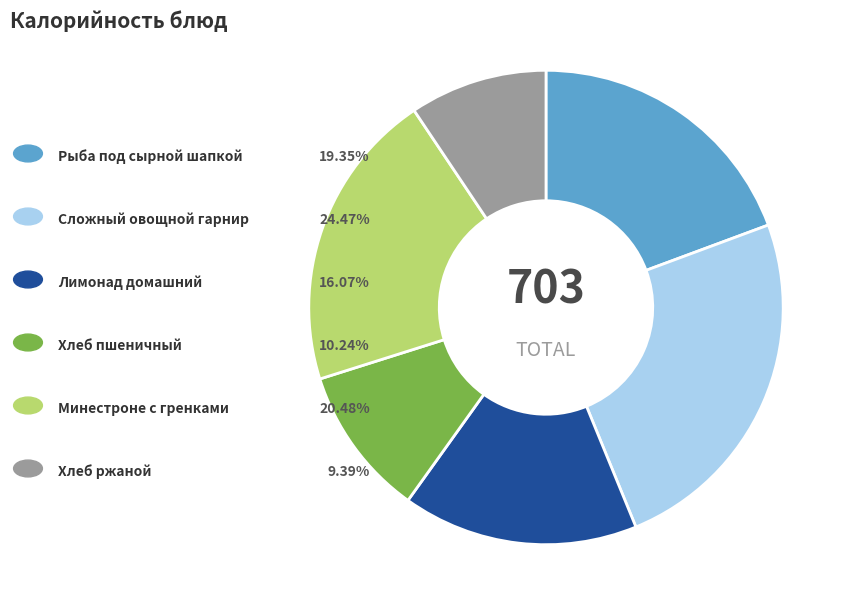

Is there a majority slice in this chart?

No